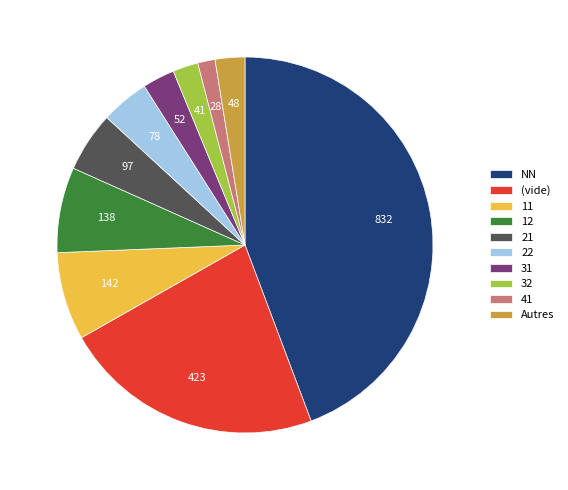

Do (vide) and Autres together represent more than half of the pie?

No